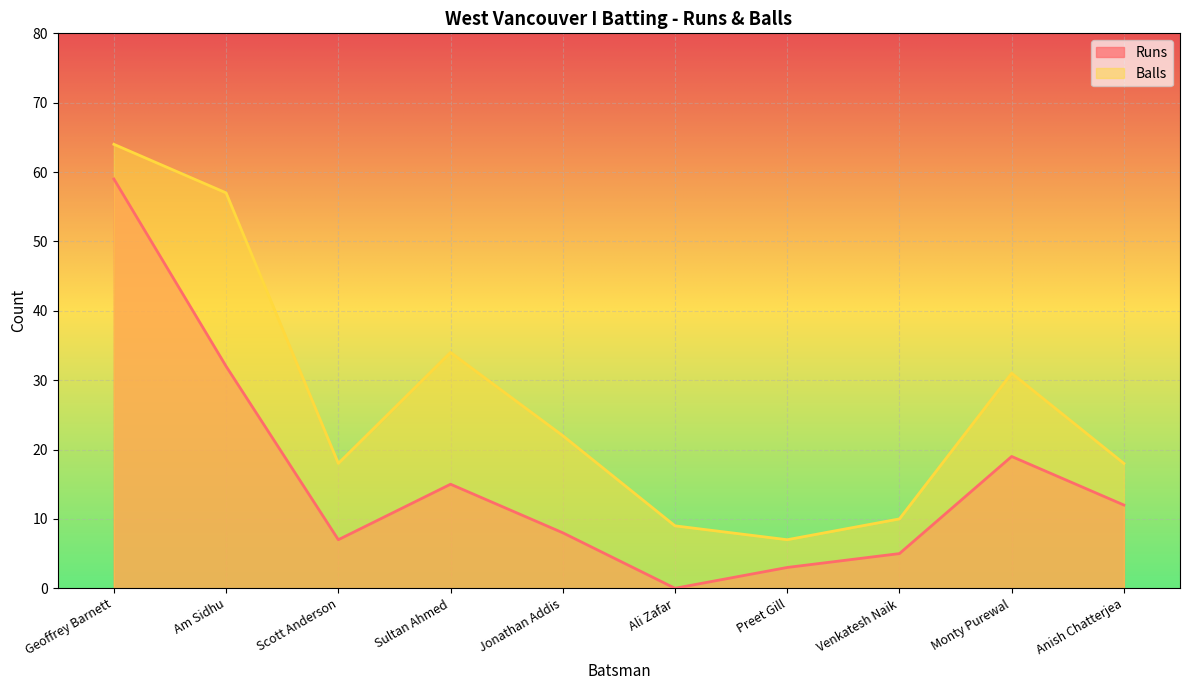

What is the difference between the second highest and minimum values in the Balls series?

50